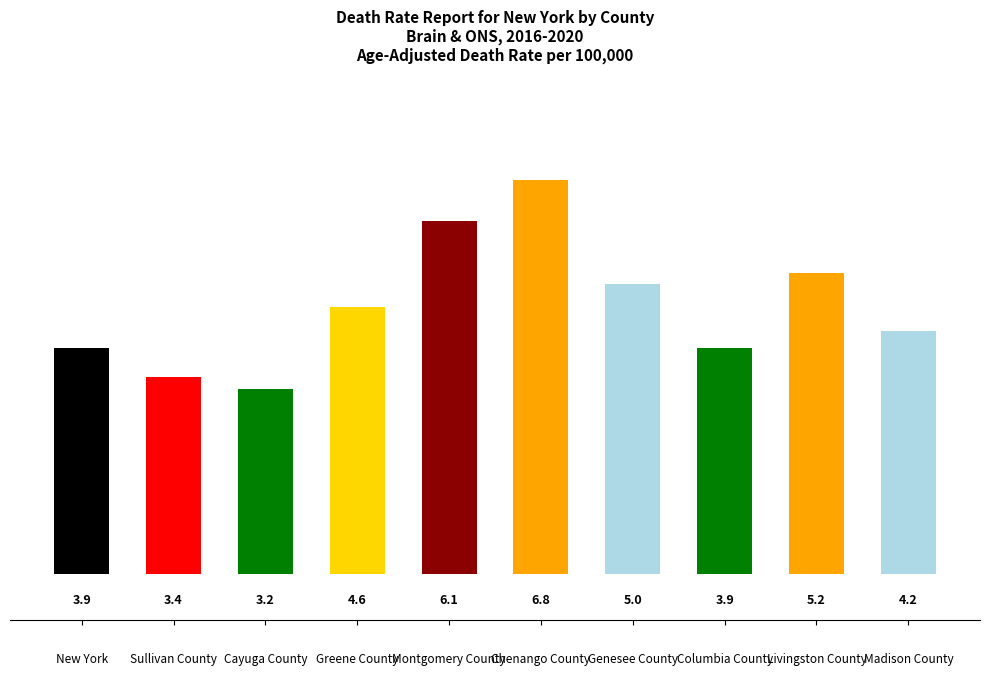

What is the sum of the values at New York and Genesee County?

8.9